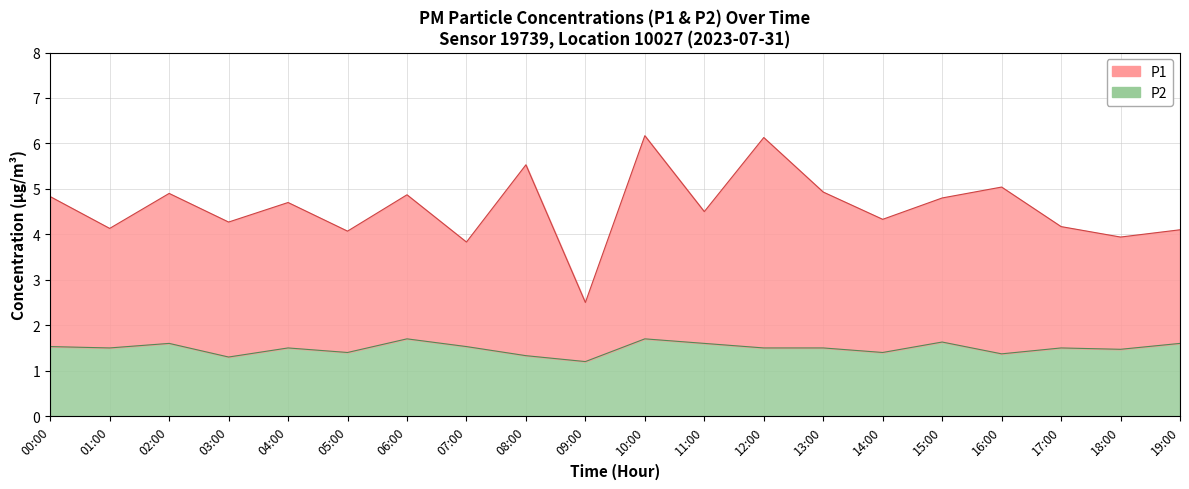

At which category is the sum across all series the highest?

10:00